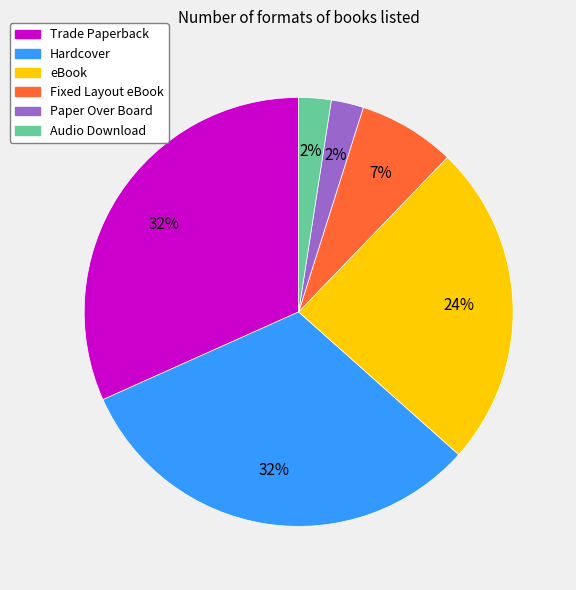

To the nearest percent, what is the average slice percentage?

17%